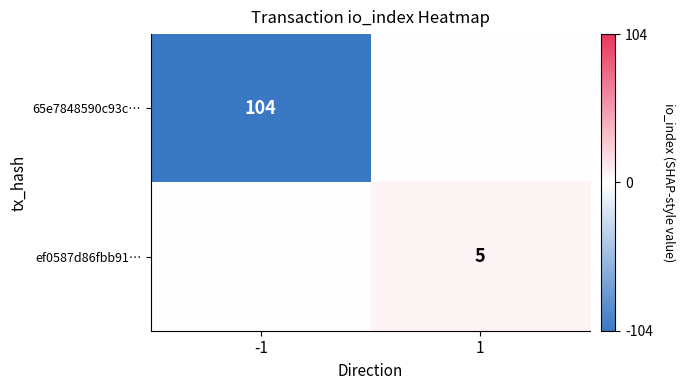

The value of 65e7848590c93c… at -1 is 104. True or false?

True